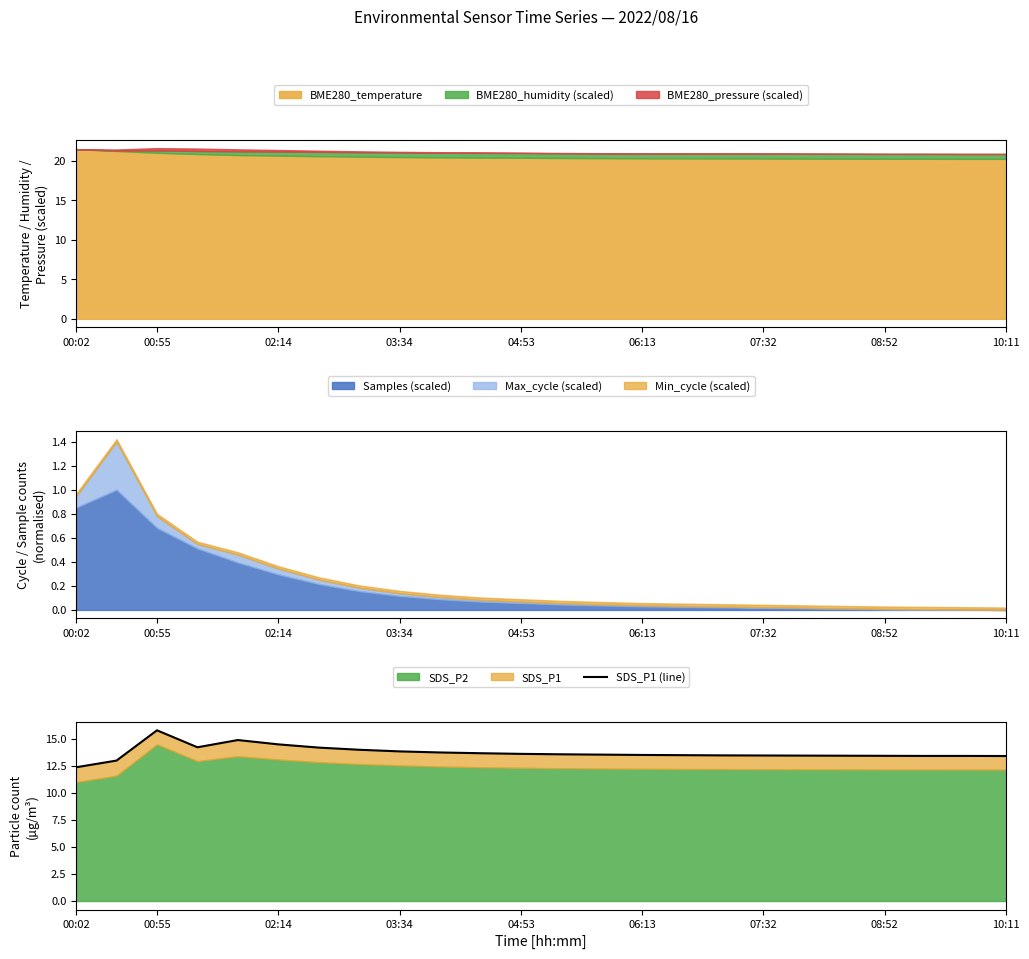

True or false: the data has more than 0 interior local peaks.

True